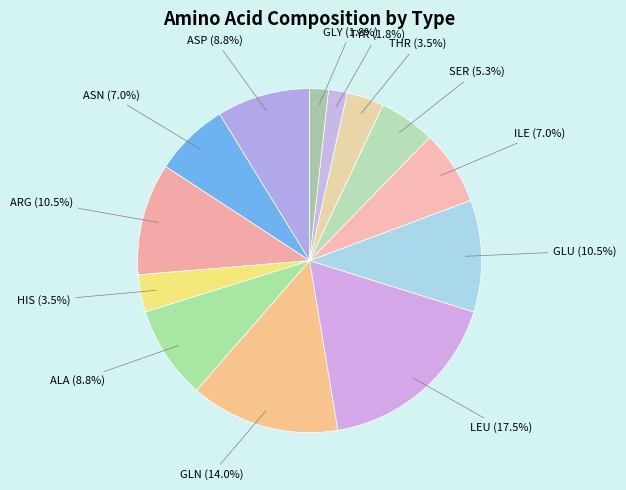

How many slices are in this pie chart?

13